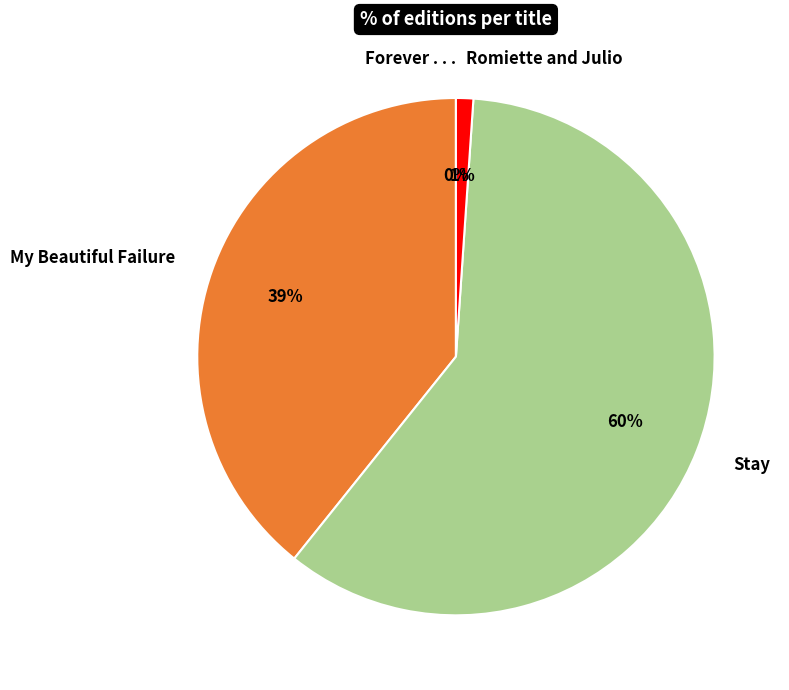

Combined, do My Beautiful Failure and Stay account for over 50%?

Yes